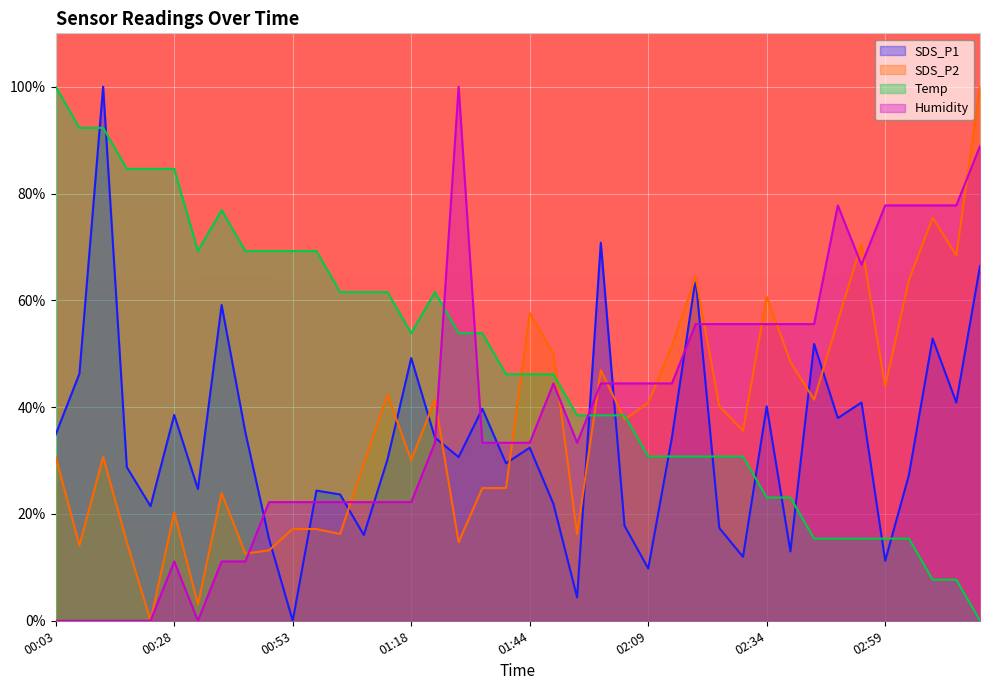

True or false: Humidity has more than 0 points higher than both neighbors.

True